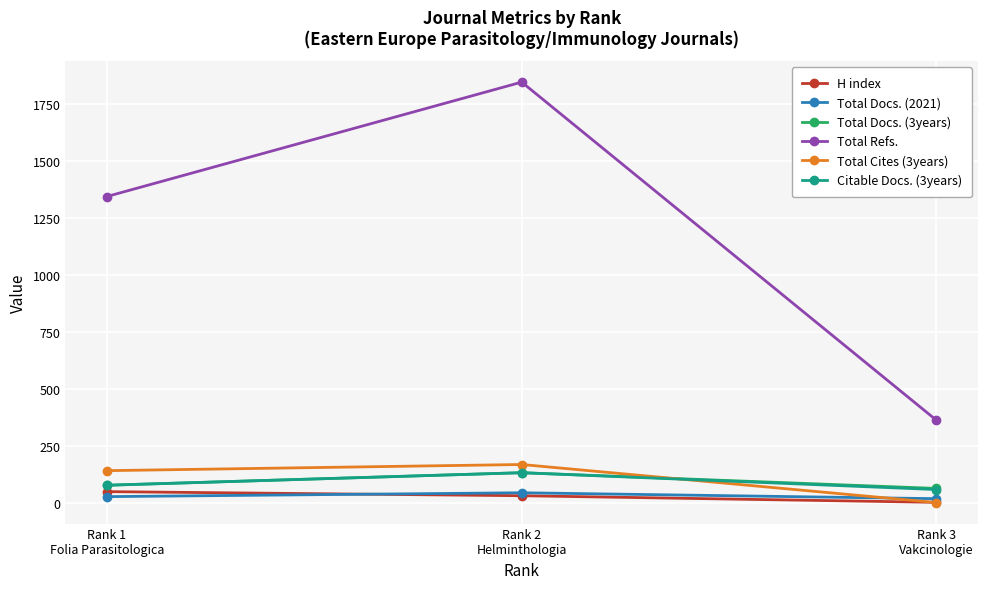

What is the average value of the Total Refs. series?

1185